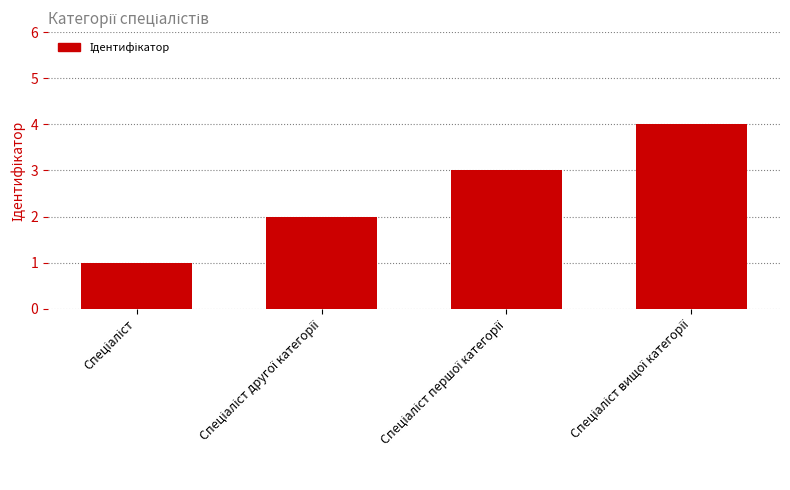

What is the difference between the maximum and minimum values?

3